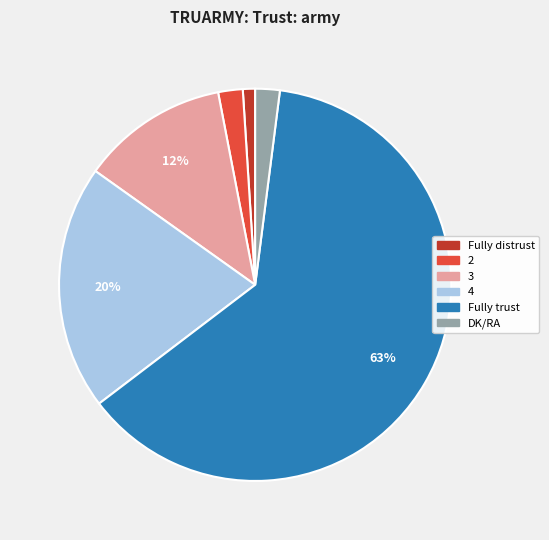

What is the ratio of the value at 4 to the value at Fully trust?

0.3